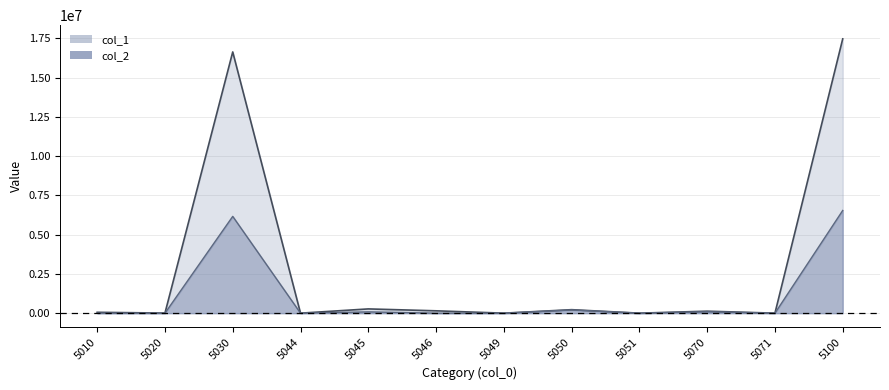

Is it true that col_1 equals 10 at 5049?

False